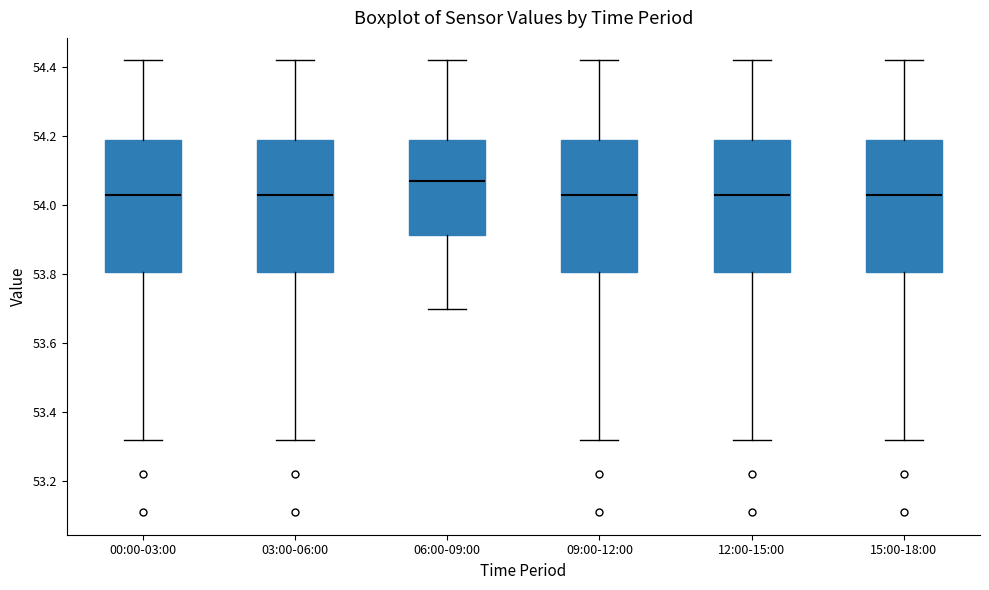

Where does the median line of the box for 12:00-15:00 sit on the y-axis? The values are not printed on the chart, so give them approximately, as read against the axis.

54.04